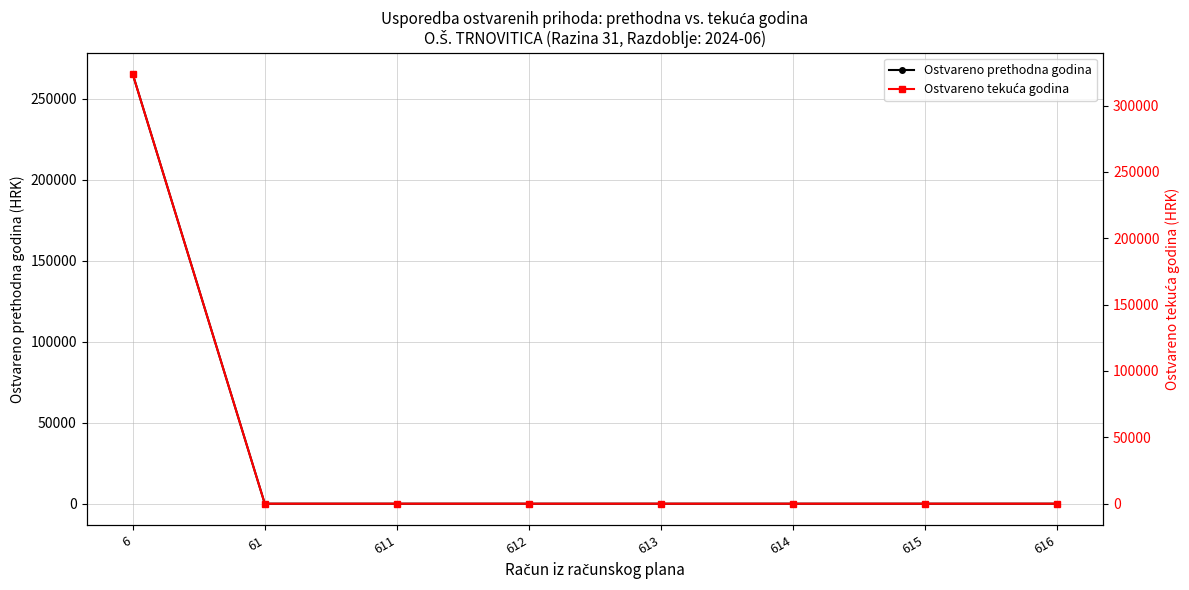

Reading left to right, list all the values displayed in this chart.

Ostvareno prethodna godina: 265245.8	0.0	0.0	0.0	0.0	0.0	0.0	0.0
Ostvareno tekuća godina: 323680.0	0.0	0.0	0.0	0.0	0.0	0.0	0.0